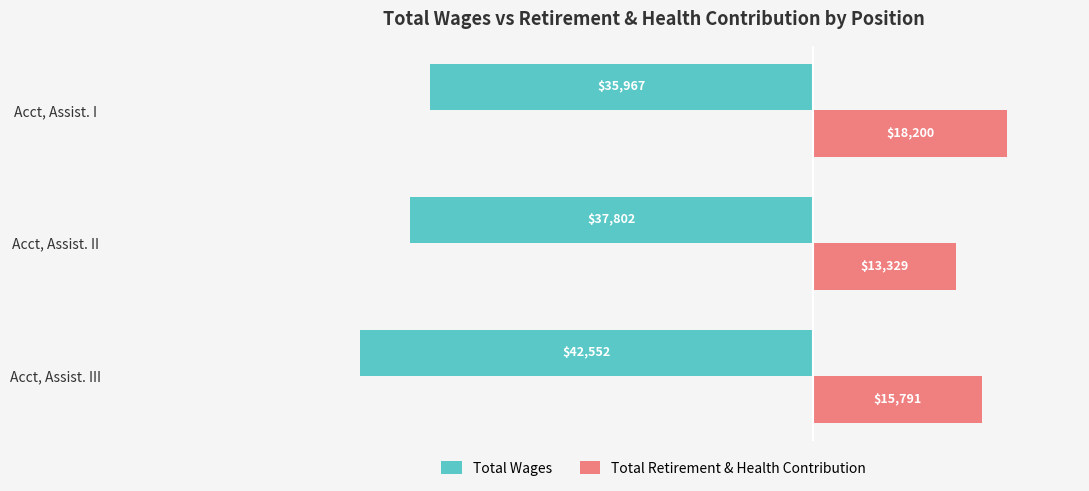

At which label does Total Wages reach its minimum?

Acct, Assist. III